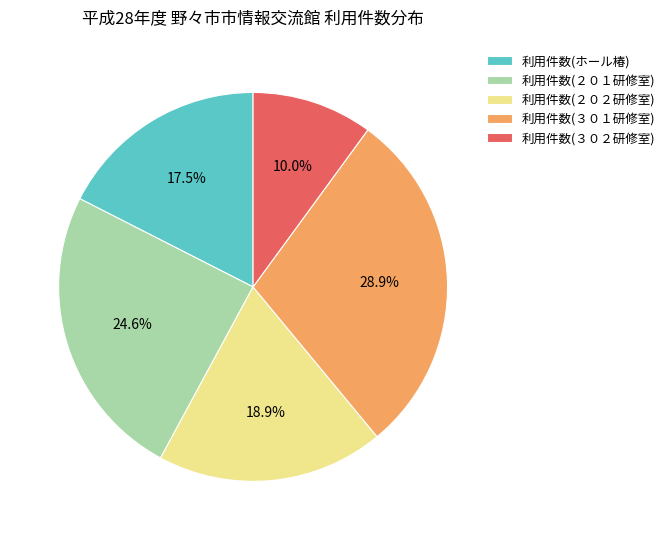

Which slice is the smallest?

利用件数(３０２研修室)